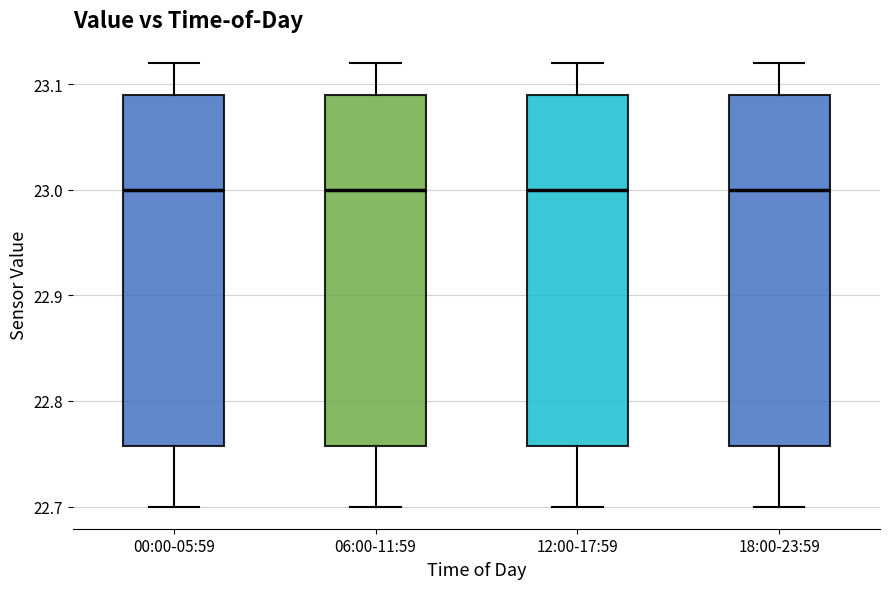

Reading left to right, read every box against the y-axis: the position of its median line, the range the box covers, and the ends of its whiskers. The values are not printed on the chart, so give them approximately, as read against the axis.

00:00-05:59: median 23.00, box 22.76 to 23.09, whiskers 22.70 to 23.12
06:00-11:59: median 23.00, box 22.76 to 23.09, whiskers 22.70 to 23.12
12:00-17:59: median 23.00, box 22.76 to 23.09, whiskers 22.70 to 23.12
18:00-23:59: median 23.00, box 22.76 to 23.09, whiskers 22.70 to 23.12